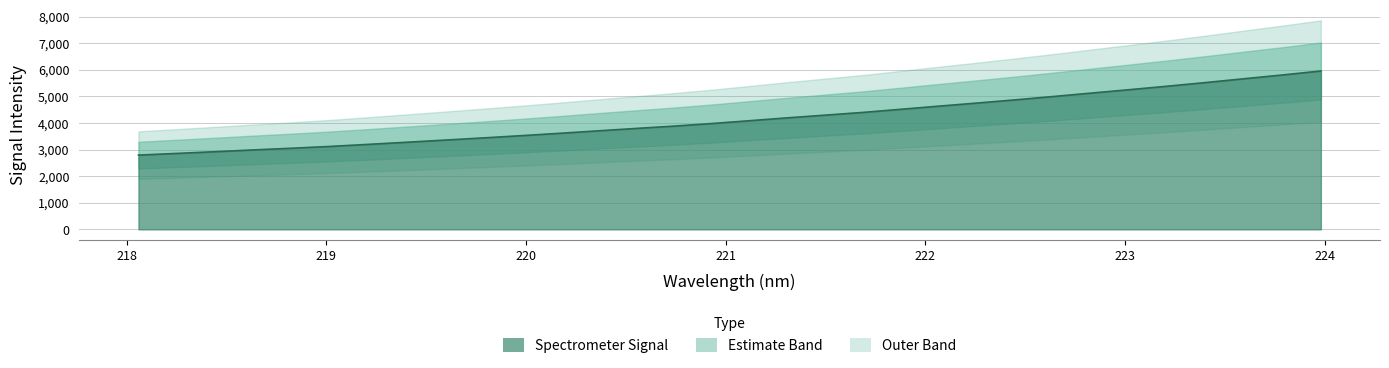

Between 224 and 222, which is larger?

224